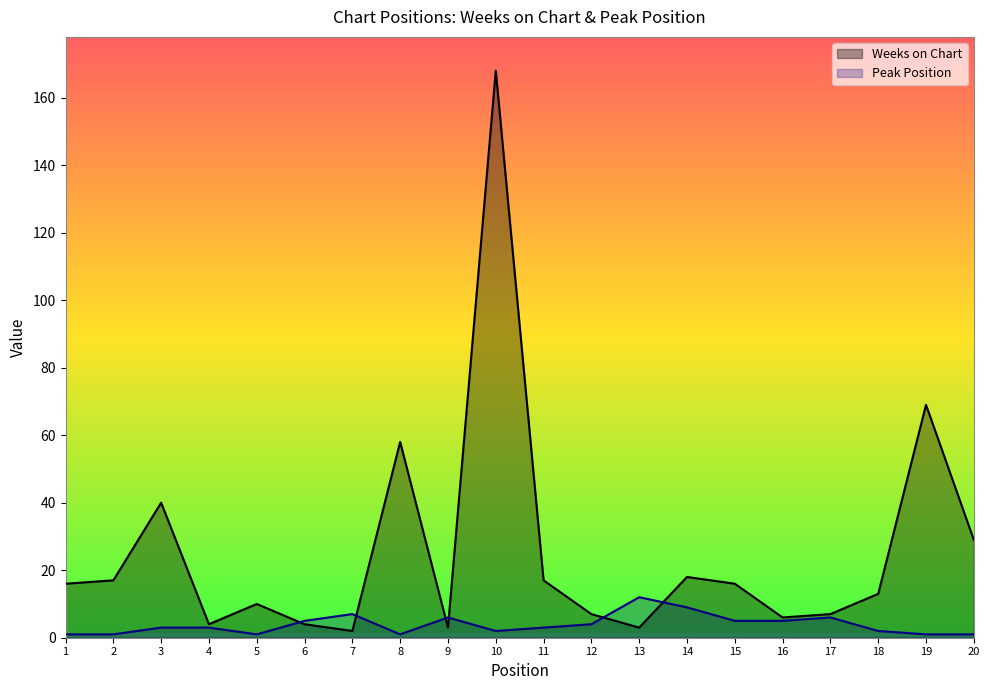

What is the spread (max minus min) of values at 16?

1